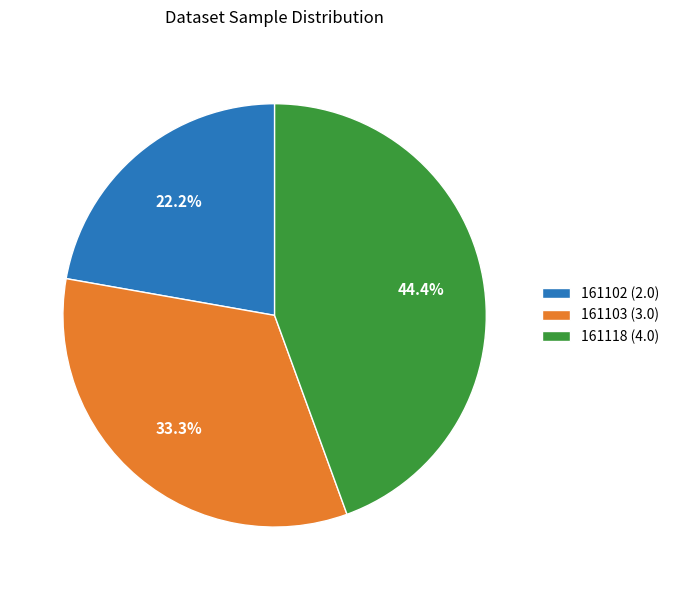

Does 161102 represent more than half of the total?

No